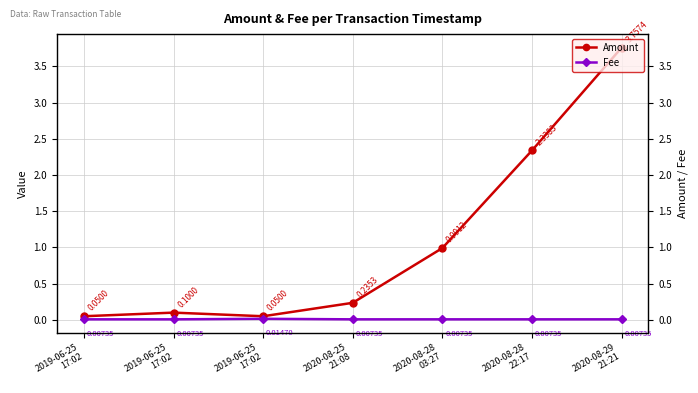

What are all the series names shown in the legend?

Amount, Fee